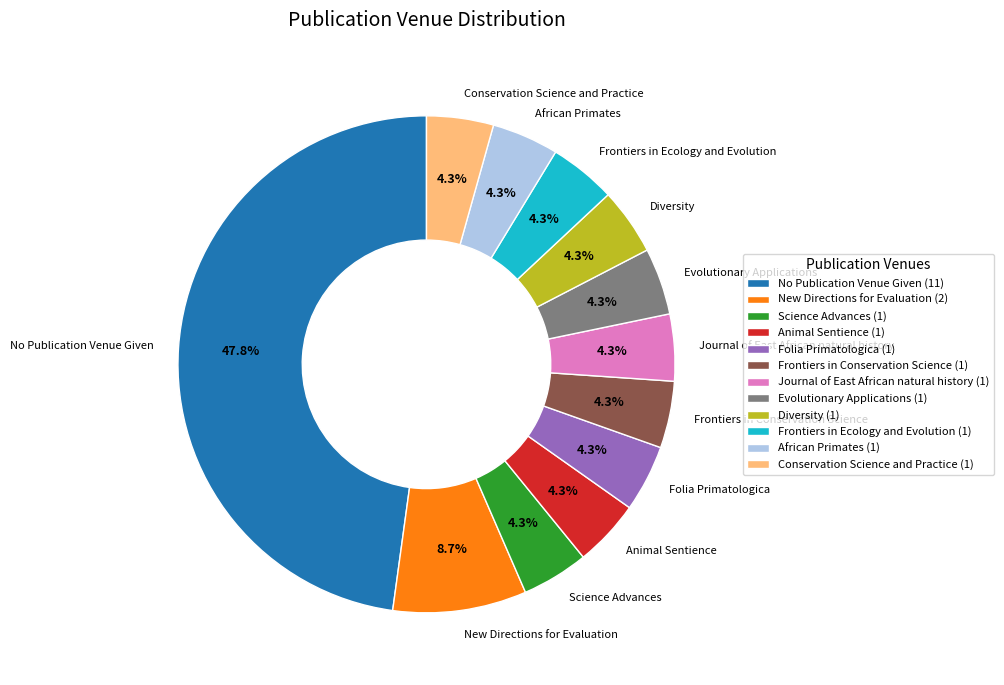

What percentage is NOT represented by Evolutionary Applications?

95.7%